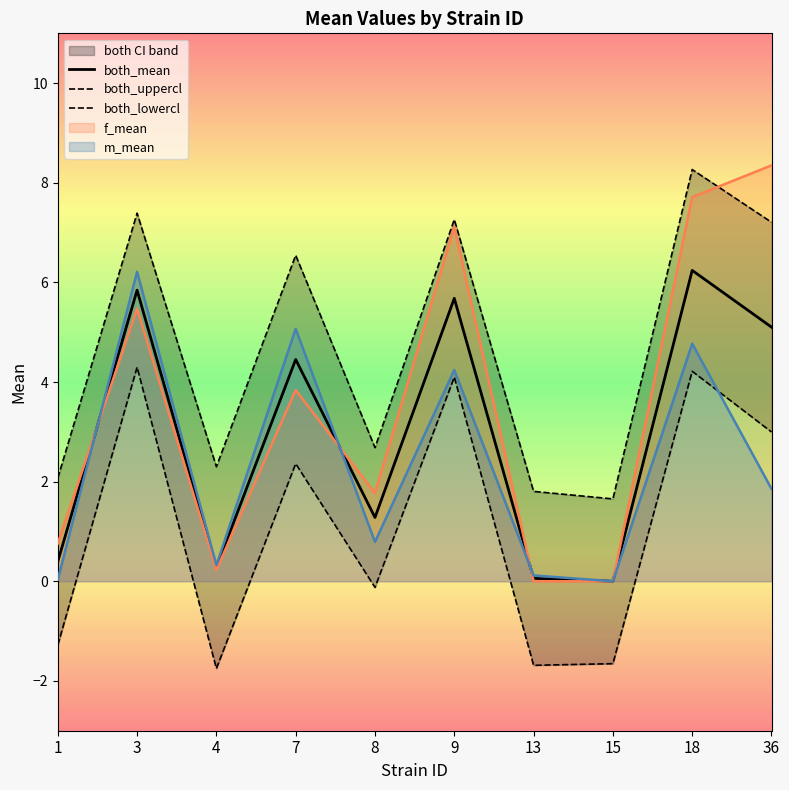

How many values in the both_uppercl series are below 6?

5